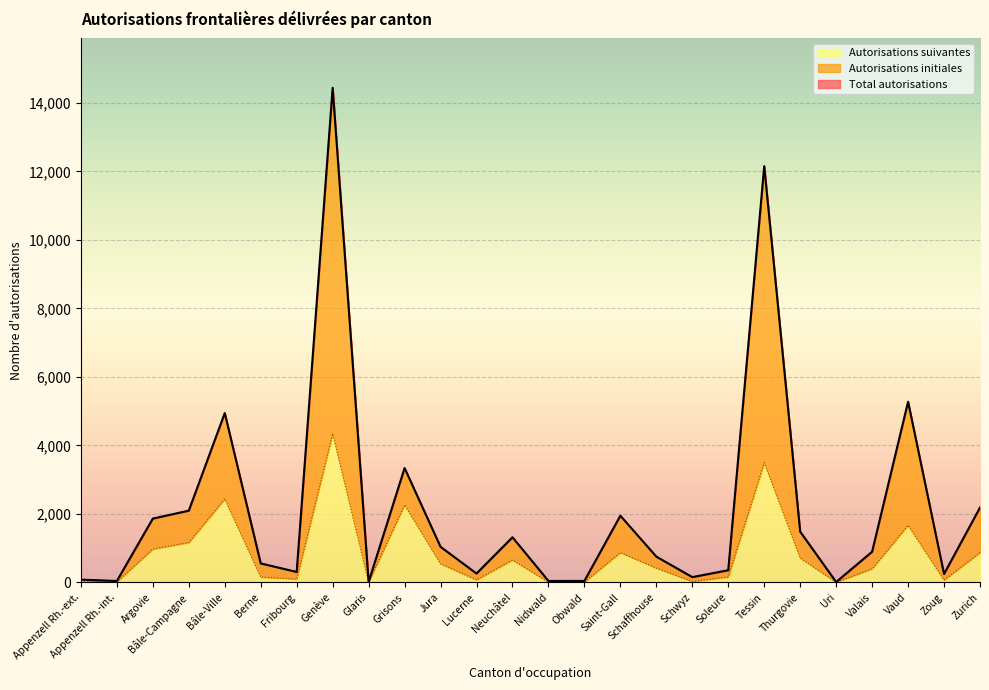

Is it true that Autorisations initiales equals 82 at Appenzell Rh.-ext.?

True